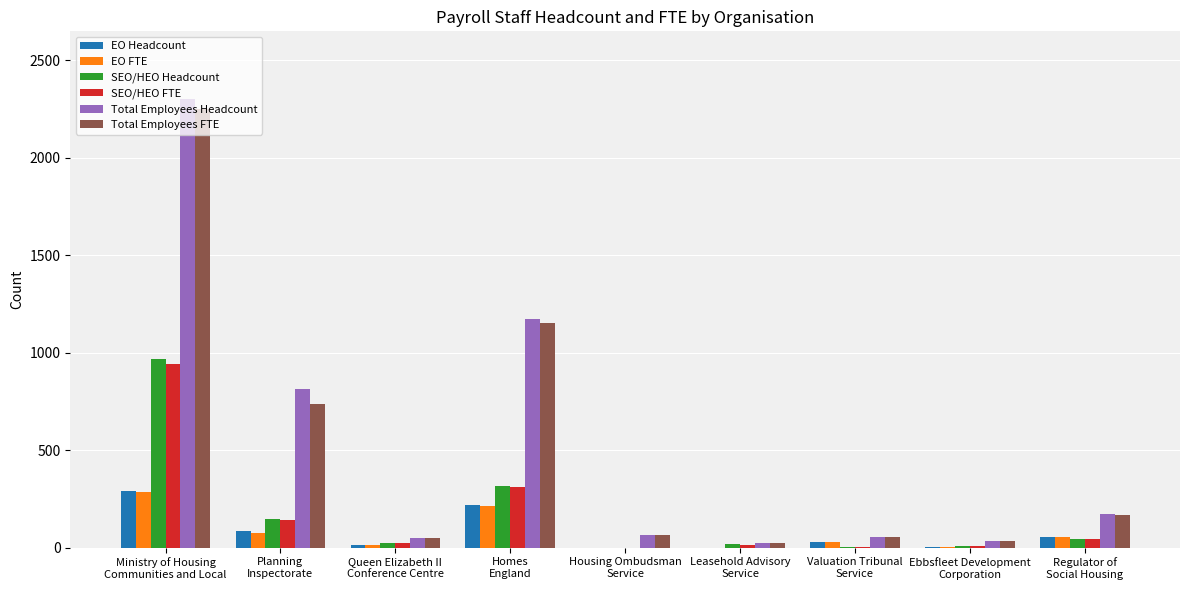

How many categories are shown in the chart?

9